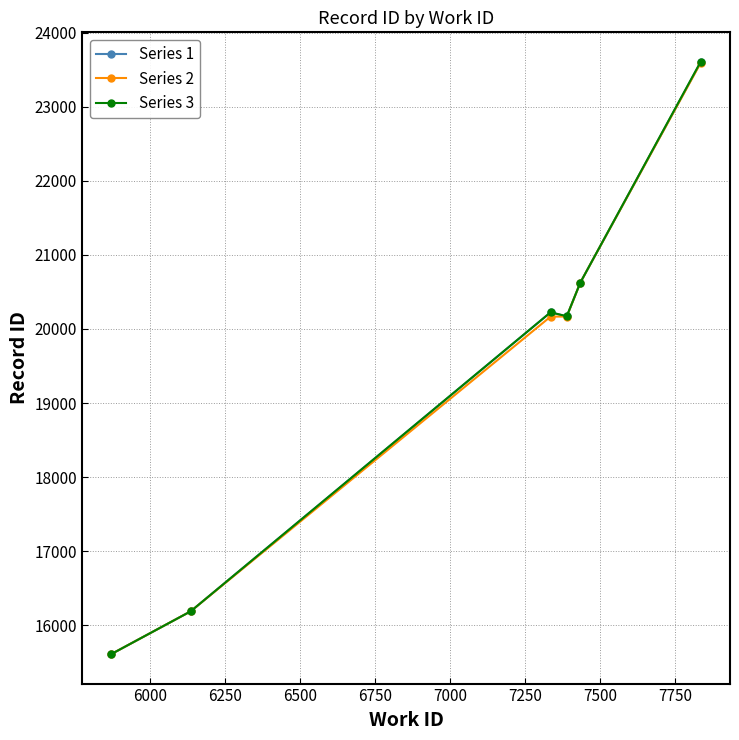

Which series has the largest range (max minus min)?

Series 3